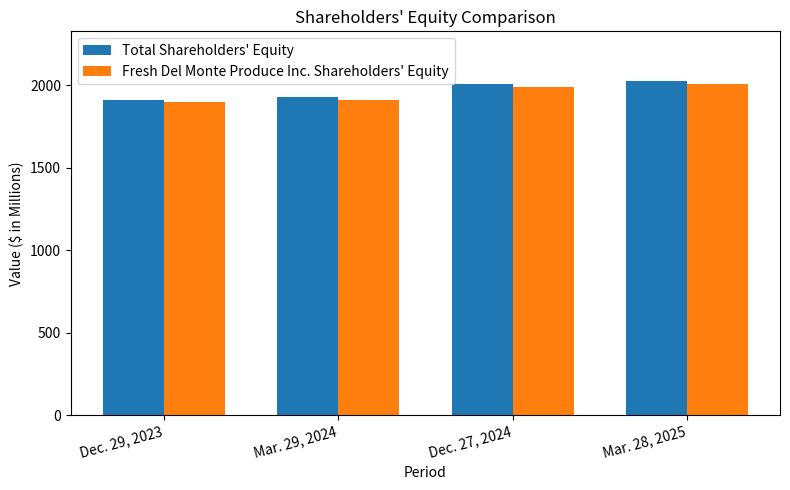

What are all the series names shown in the legend?

Total Shareholders' Equity, Fresh Del Monte Produce Inc. Shareholders' Equity